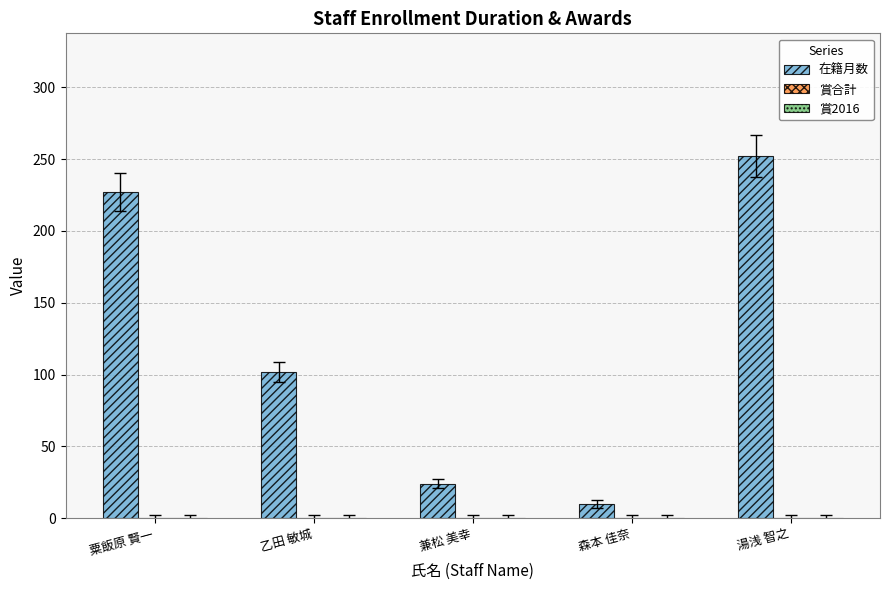

What is the label of the 2nd bar from the right?

森本 佳奈